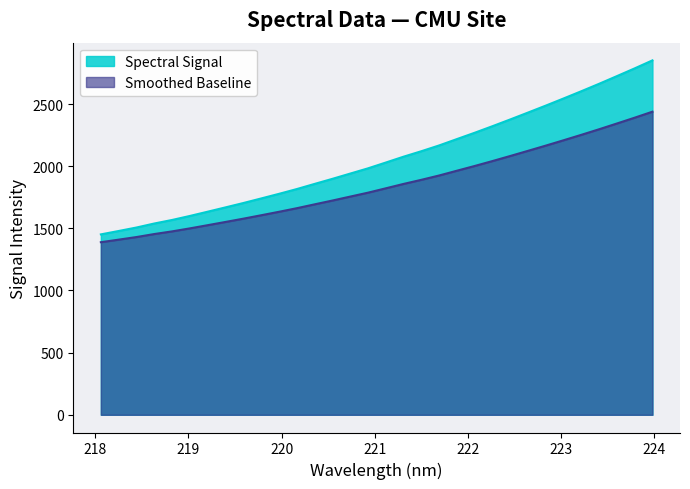

How many lines are shown in the chart?

2